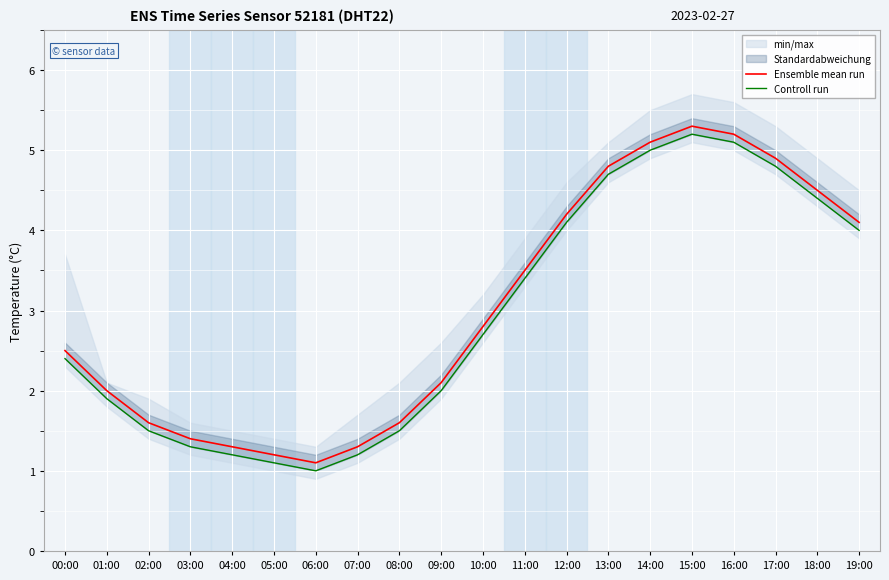

What is the approximate value of Ensemble mean run at 13:00?

4.8